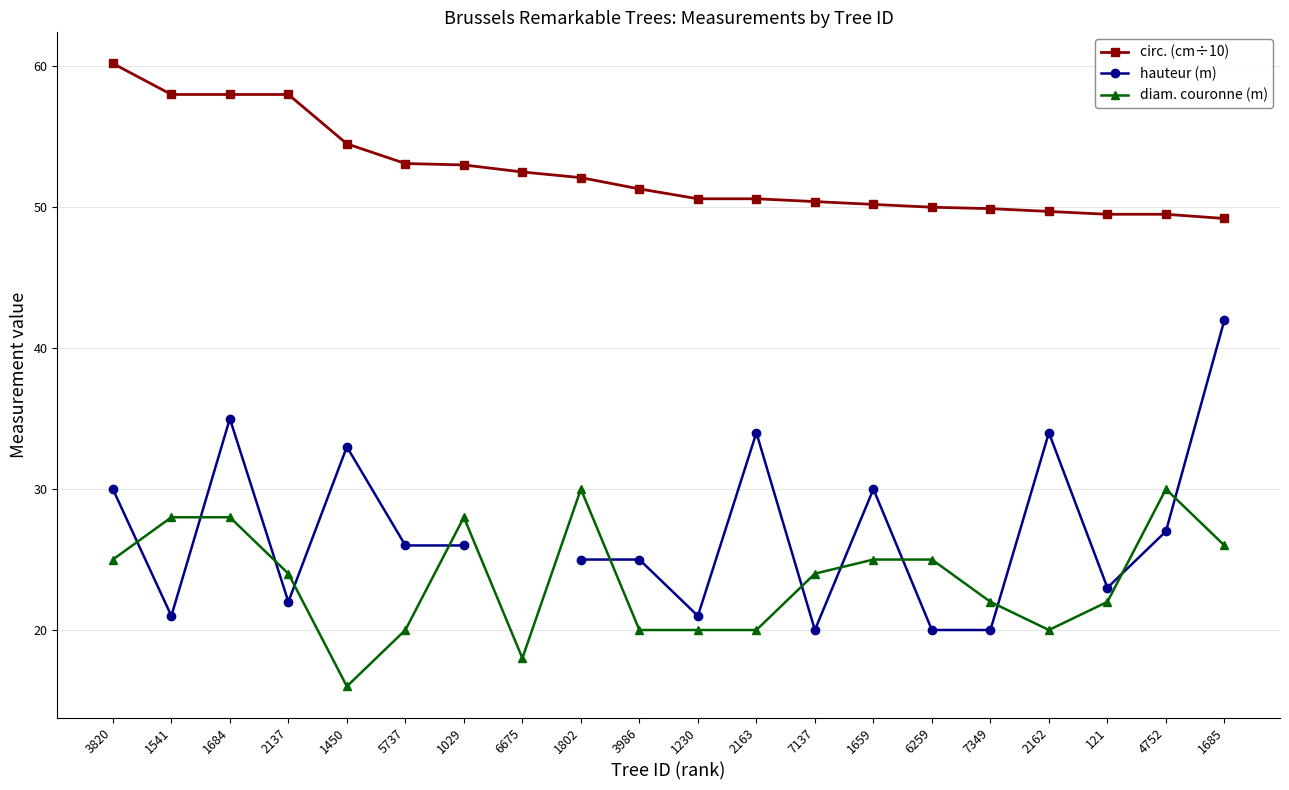

What are all the series names shown in the legend?

circ. (cm÷10), hauteur (m), diam. couronne (m)